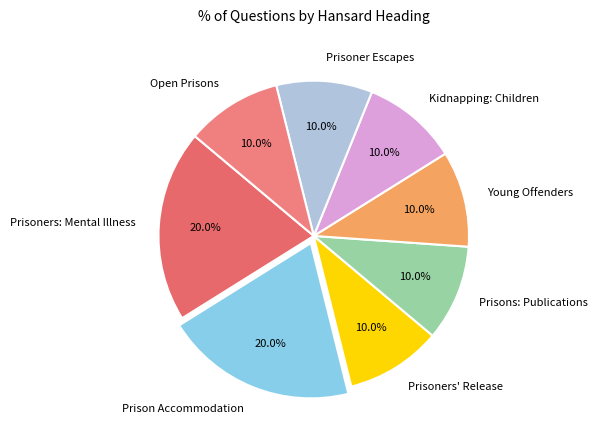

True or false: Open Prisons accounts for 1% of the total.

False